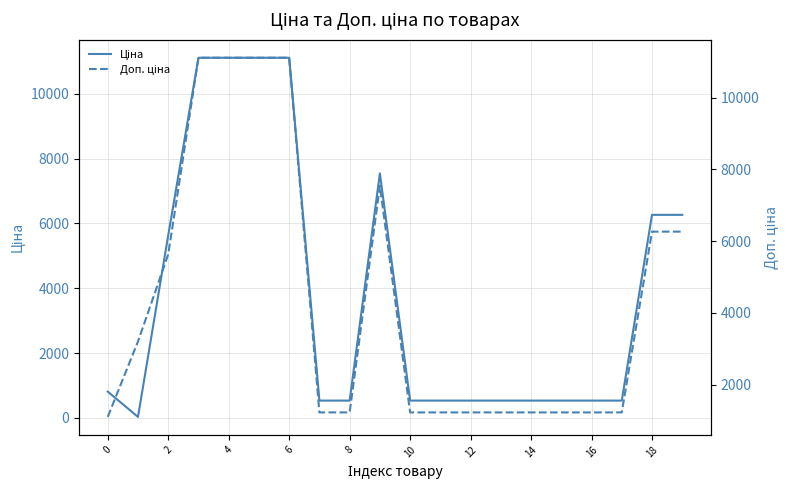

True or false: Ціна and Доп. ціна intersect in this chart.

False